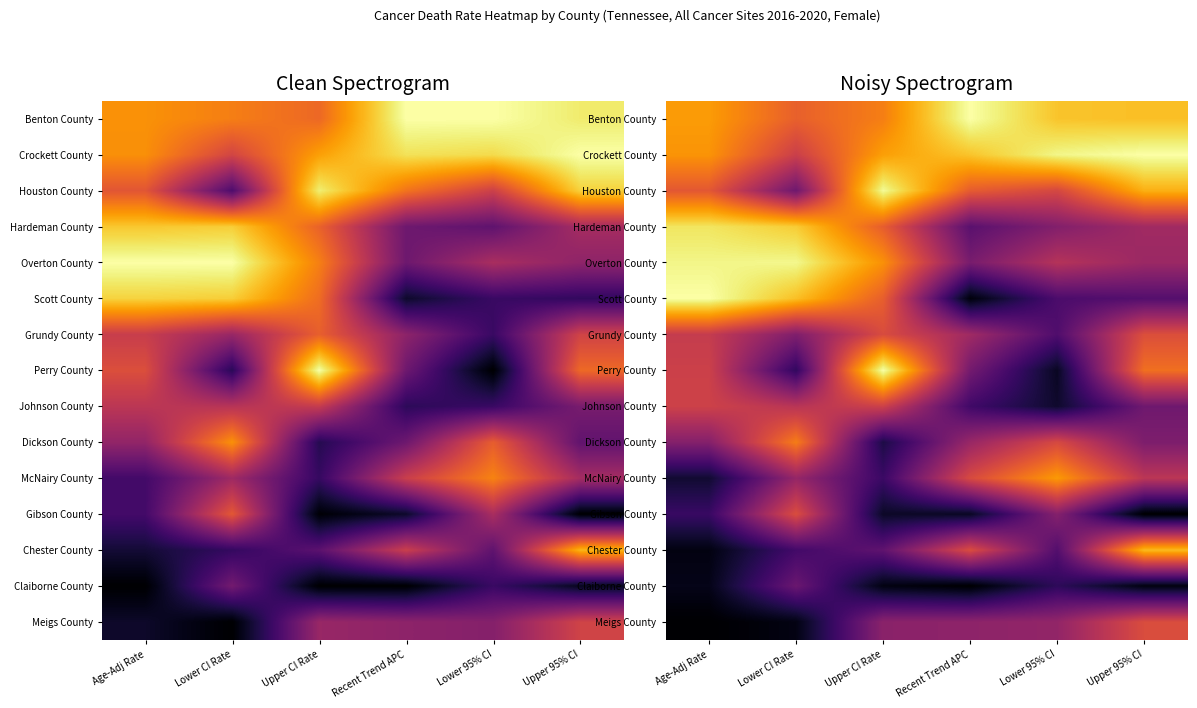

Which has a higher value, Recent Trend APC or Upper CI Rate?

Recent Trend APC